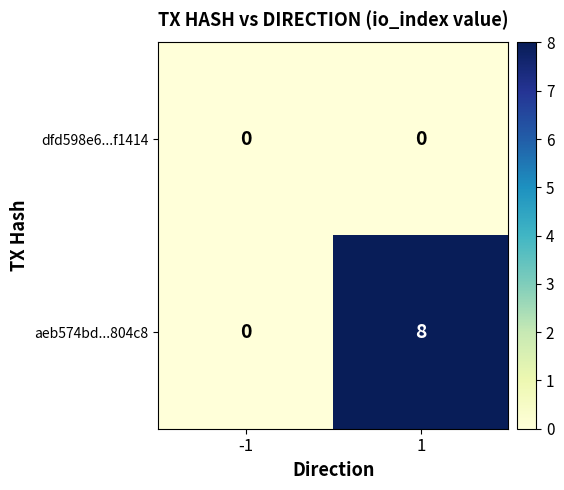

Which series has the largest total across all categories?

aeb574bd...804c8